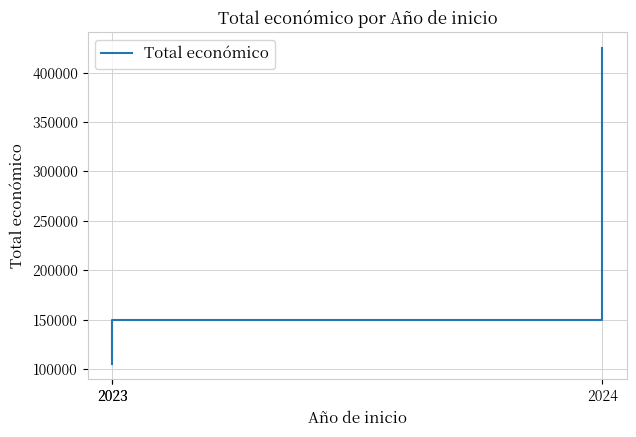

What is the minimum value shown in the chart?

105516